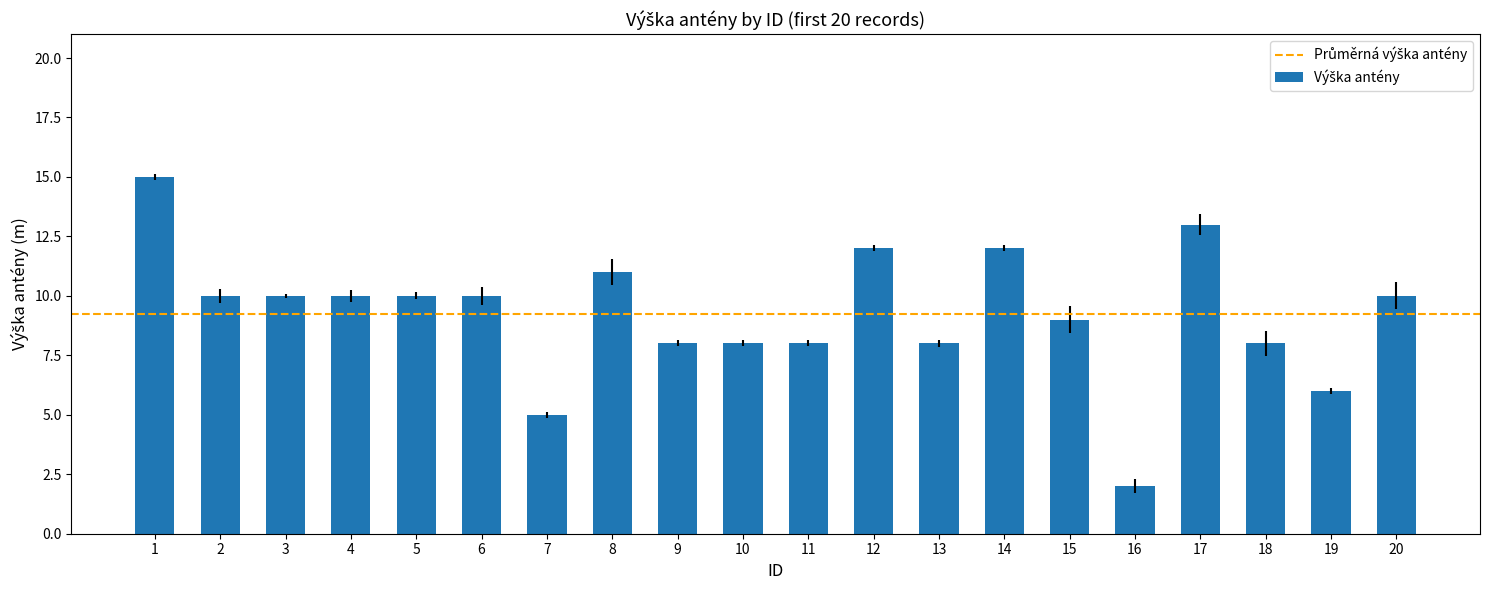

What is the difference between the second highest and minimum values?

11